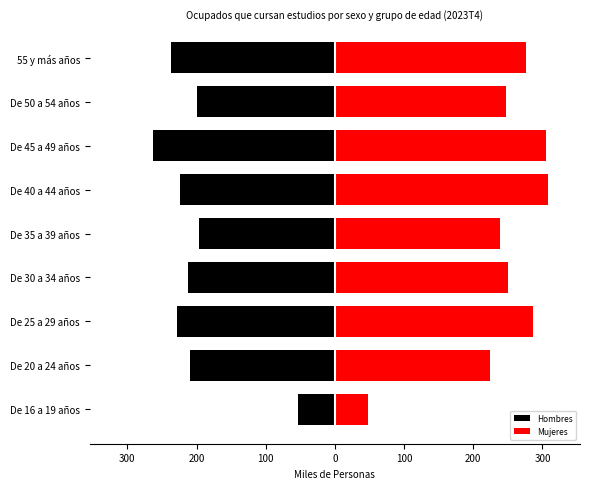

How many bars are there in total?

18